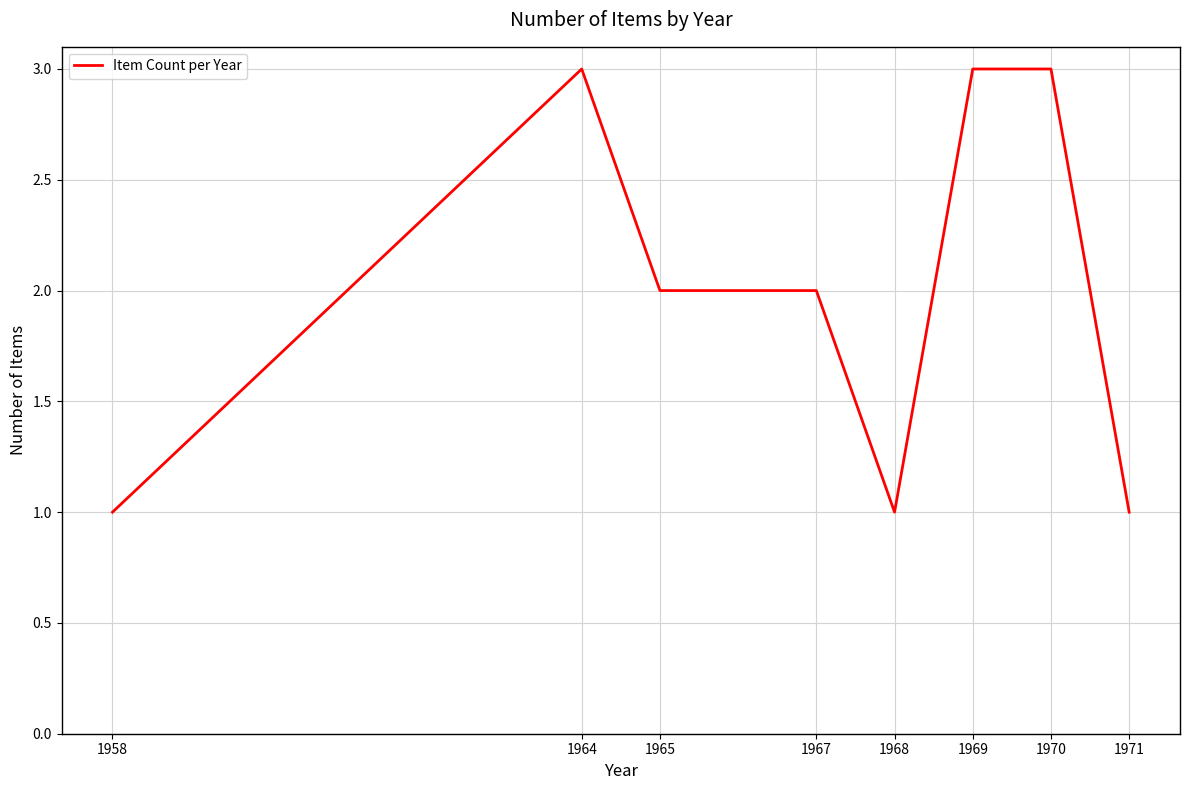

True or false: the data shows 0 at 1958.

False